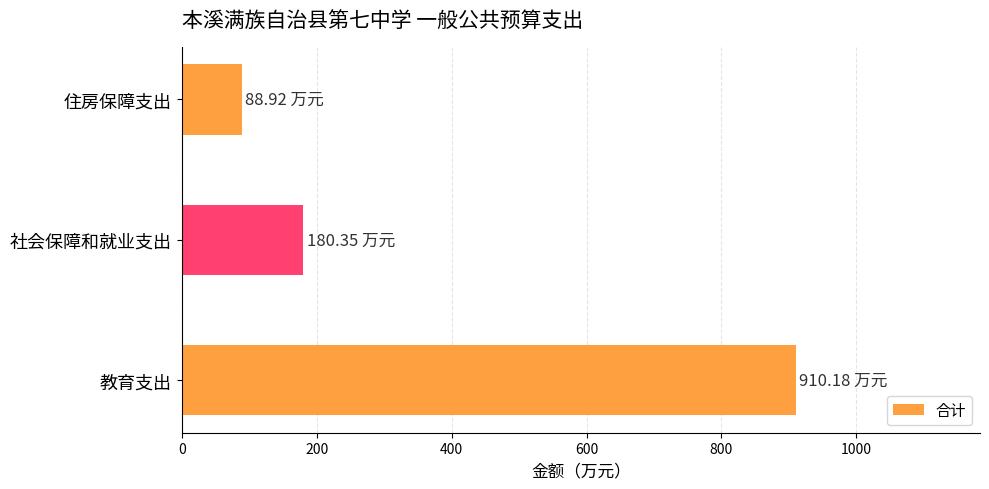

How many values exceed 180?

2